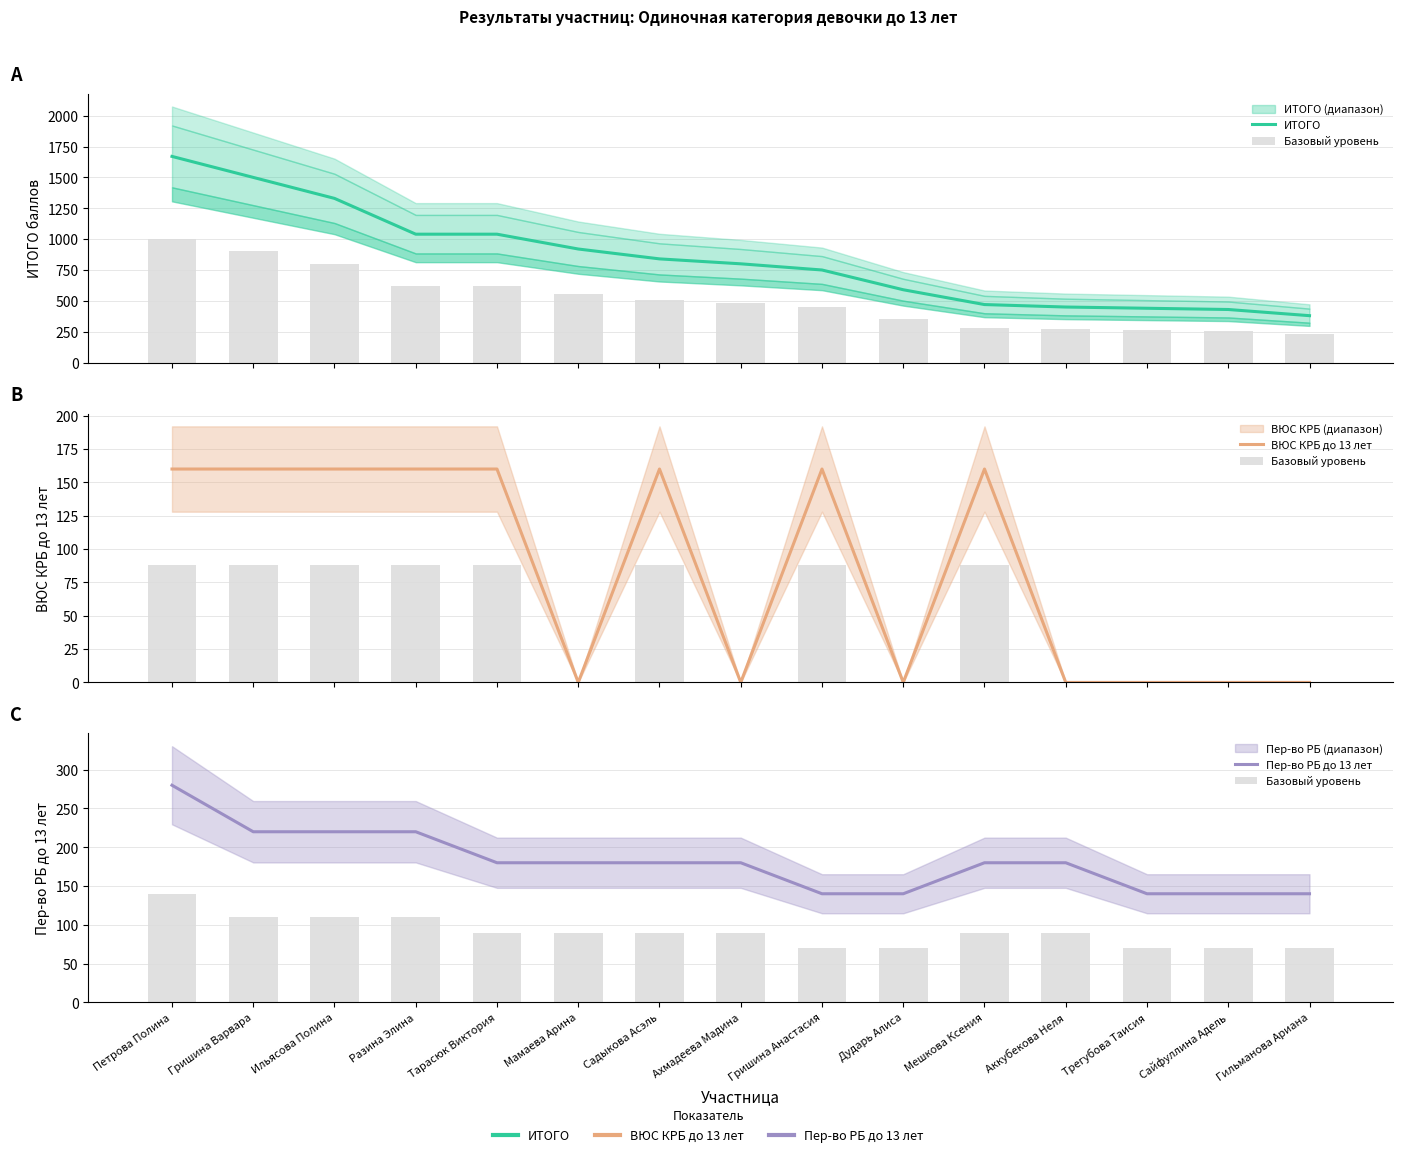

Reading left to right, list all the values displayed in this chart.

ИТОГО: Петрова Полина=1670	Гришина Варвара=1500	Ильясова Полина=1330	Разина Элина=1040	Тарасюк Виктория=1040	Мамаева Арина=920	Садыкова Асэль=840	Ахмадеева Мадина=800	Гришина Анастасия=750	Дударь Алиса=590	Мешкова Ксения=470	Аккубекова Неля=450	Трегубова Таисия=440	Сайфуллина Адель=430	Гильманова Ариана=380
Базовый уровень: Петрова Полина=140	Гришина Варвара=110	Ильясова Полина=110	Разина Элина=110	Тарасюк Виктория=90	Мамаева Арина=90	Садыкова Асэль=90	Ахмадеева Мадина=90	Гришина Анастасия=70	Дударь Алиса=70	Мешкова Ксения=90	Аккубекова Неля=90	Трегубова Таисия=70	Сайфуллина Адель=70	Гильманова Ариана=70
ВЮС КРБ до 13 лет: Петрова Полина=160	Гришина Варвара=160	Ильясова Полина=160	Разина Элина=160	Тарасюк Виктория=160	Мамаева Арина=0	Садыкова Асэль=160	Ахмадеева Мадина=0	Гришина Анастасия=160	Дударь Алиса=0	Мешкова Ксения=160	Аккубекова Неля=0	Трегубова Таисия=0	Сайфуллина Адель=0	Гильманова Ариана=0
Пер-во РБ до 13 лет: Петрова Полина=280	Гришина Варвара=220	Ильясова Полина=220	Разина Элина=220	Тарасюк Виктория=180	Мамаева Арина=180	Садыкова Асэль=180	Ахмадеева Мадина=180	Гришина Анастасия=140	Дударь Алиса=140	Мешкова Ксения=180	Аккубекова Неля=180	Трегубова Таисия=140	Сайфуллина Адель=140	Гильманова Ариана=140